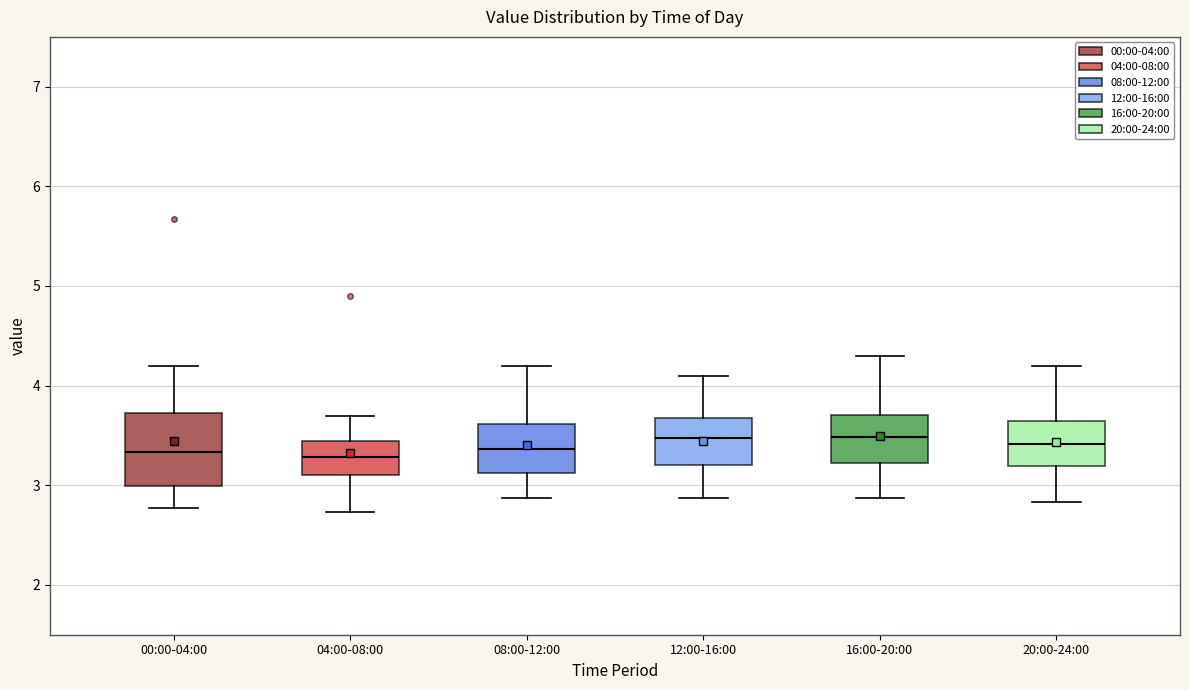

Where does the median line of the box for 16:00-20:00 sit on the y-axis? The values are not printed on the chart, so give them approximately, as read against the axis.

3.5